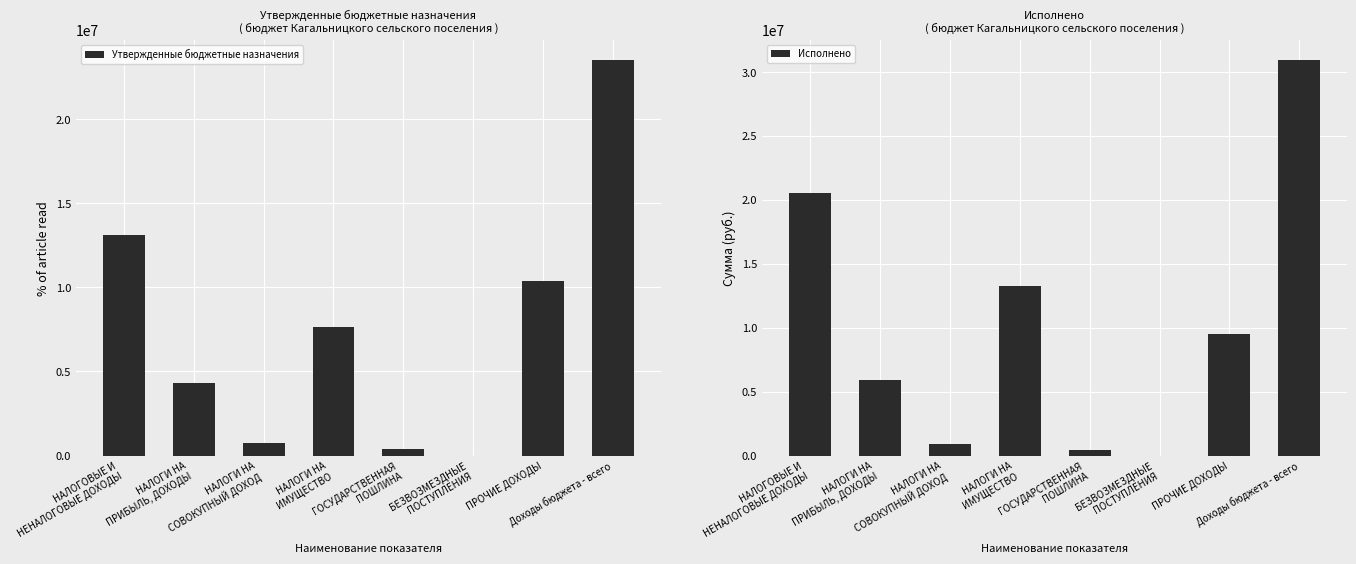

At ПРОЧИЕ ДОХОДЫ, list the series in order from largest to smallest.

Утвержденные бюджетные назначения, Исполнено